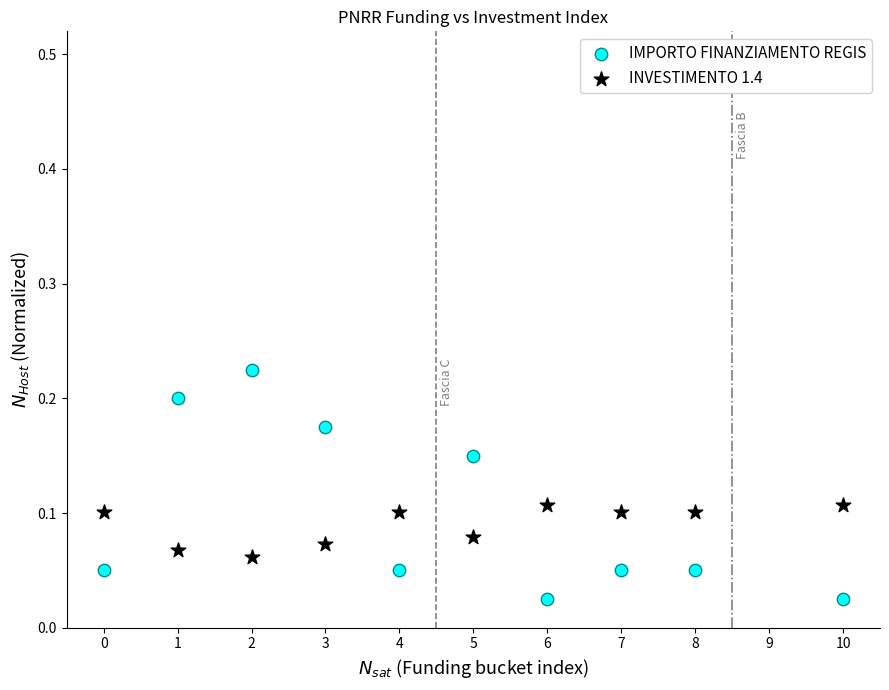

What are all the series names shown in the legend?

IMPORTO FINANZIAMENTO REGIS, INVESTIMENTO 1.4